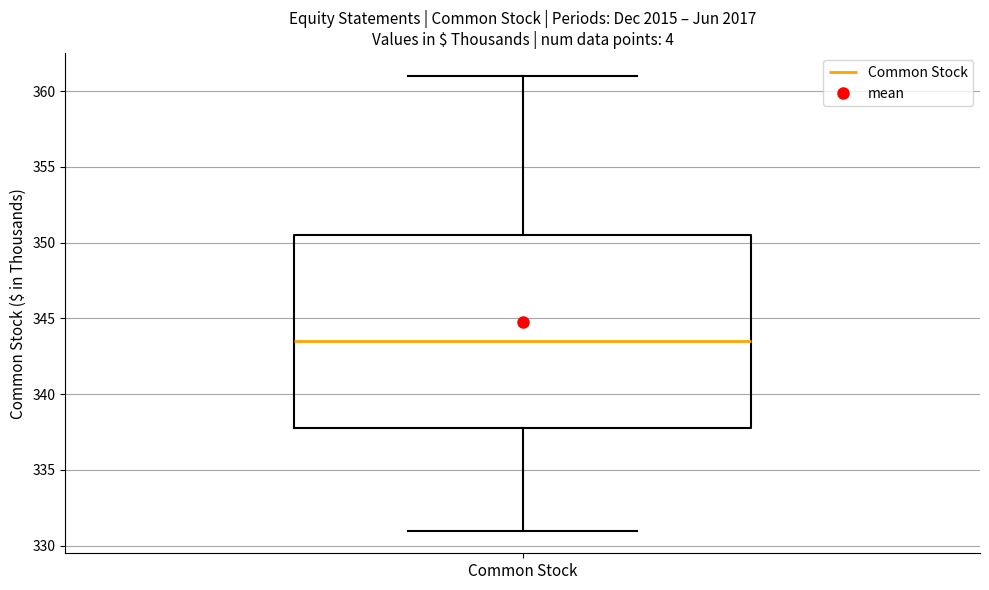

Read this box plot against the y-axis: the position of the median line, the range covered by the box, and the ends of both whiskers. The values are not printed on the chart, so give them approximately, as read against the axis.

median 343.5, box 338.0 to 350.5, whiskers 331.0 to 361.0